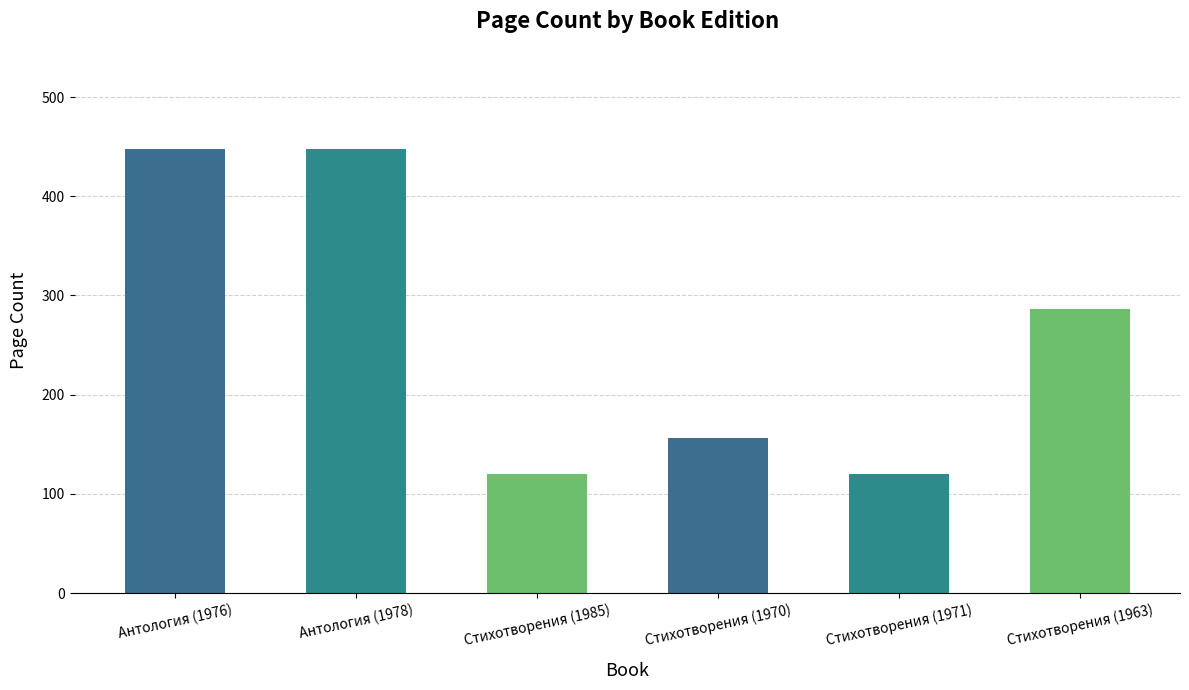

What is the label of the 5th bar from the left?

Стихотворения (1971)